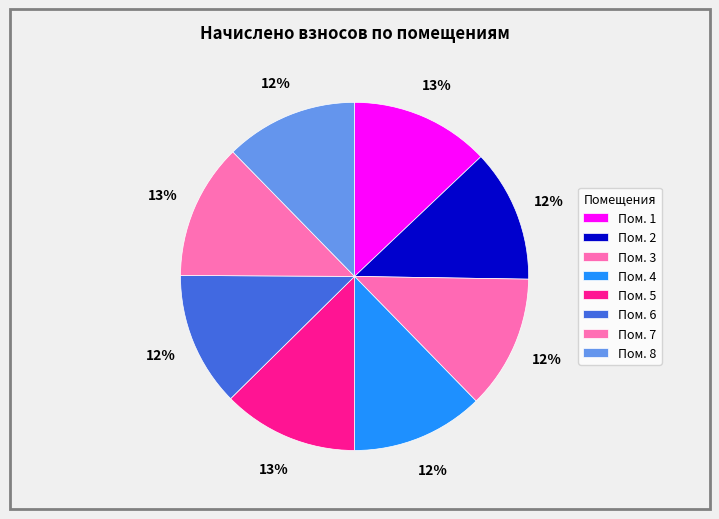

Count the number of slices in the pie.

8